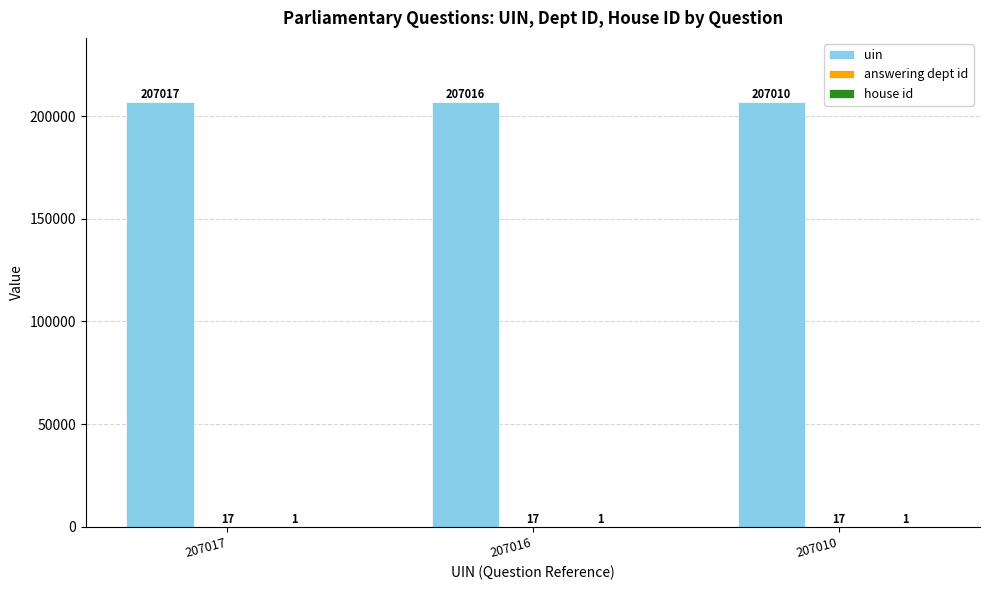

What value does the uin series have at 207010?

207010